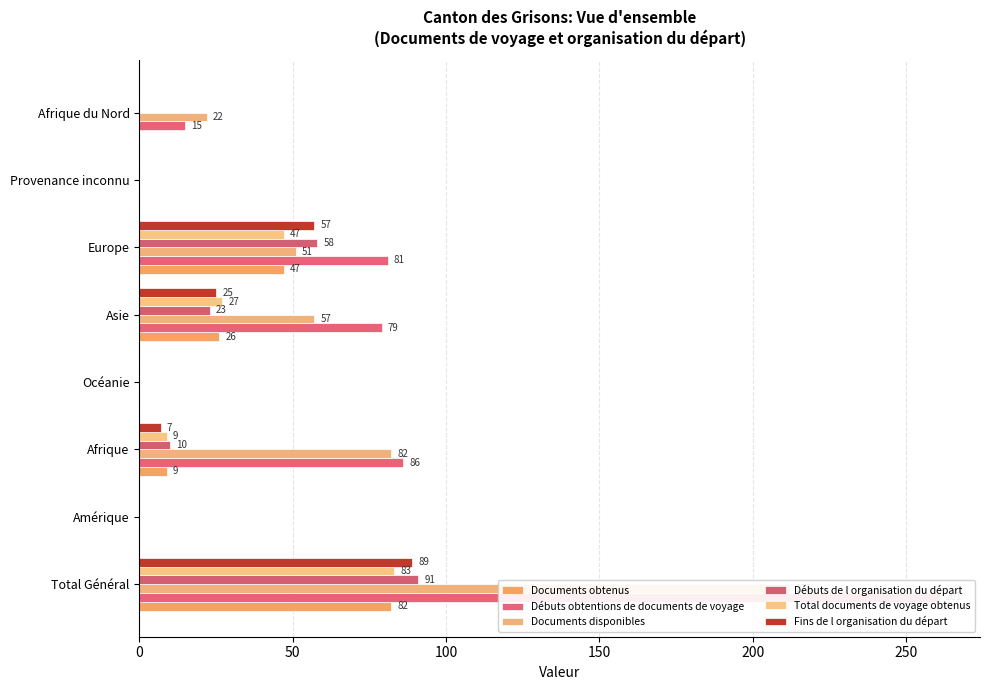

How many data points does each series have?

8